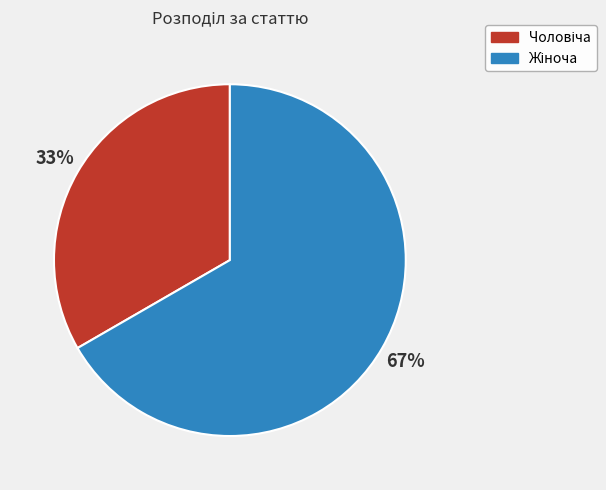

To the nearest percent, what is the average slice percentage?

50%